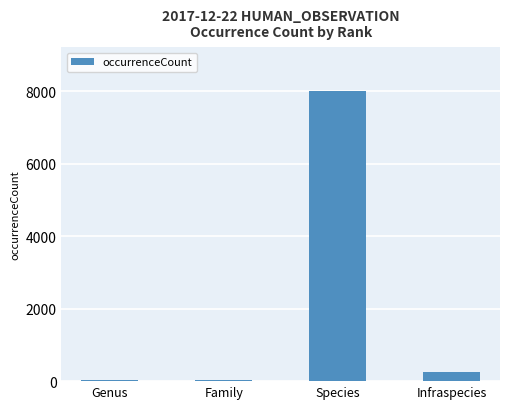

What is the difference between the second highest and second lowest values?

214